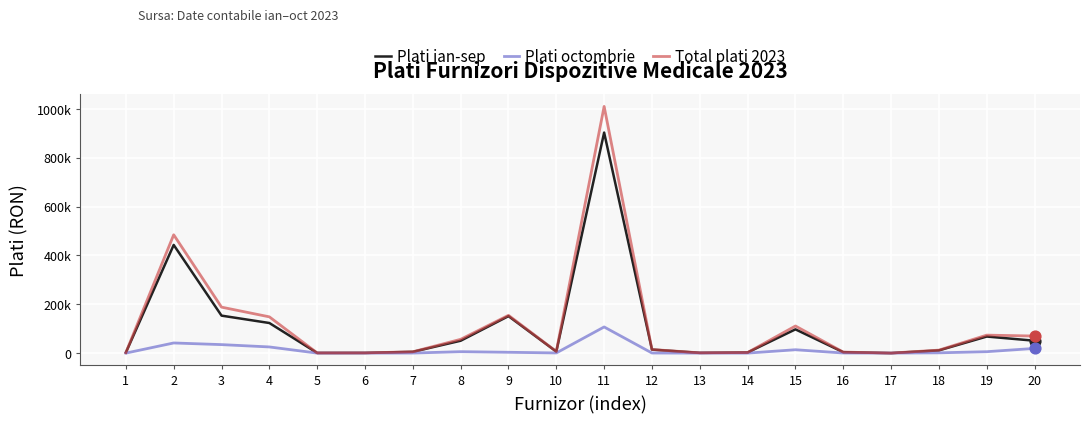

Which series has the largest total across all categories?

Total plati 2023